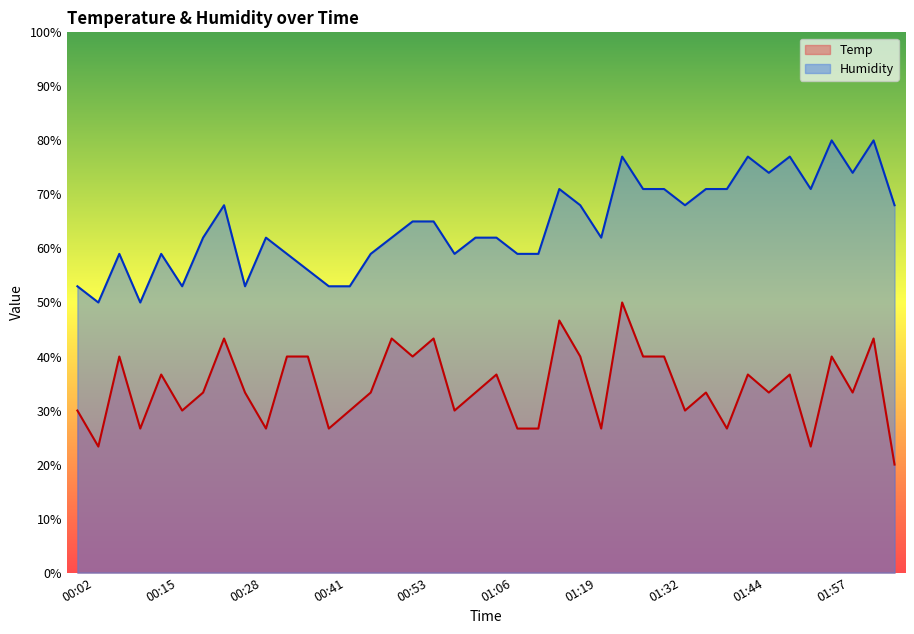

Which category has the highest value across all series?

01:57